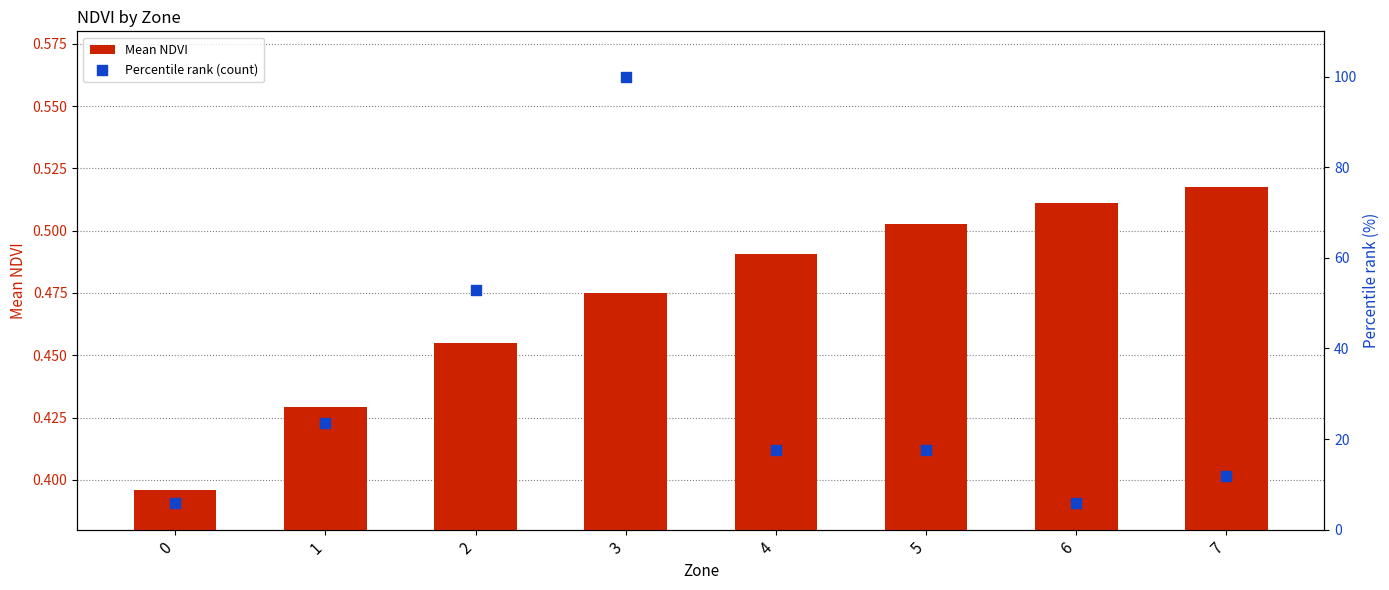

What are all the series names shown in the legend?

Mean NDVI, Percentile rank (count)